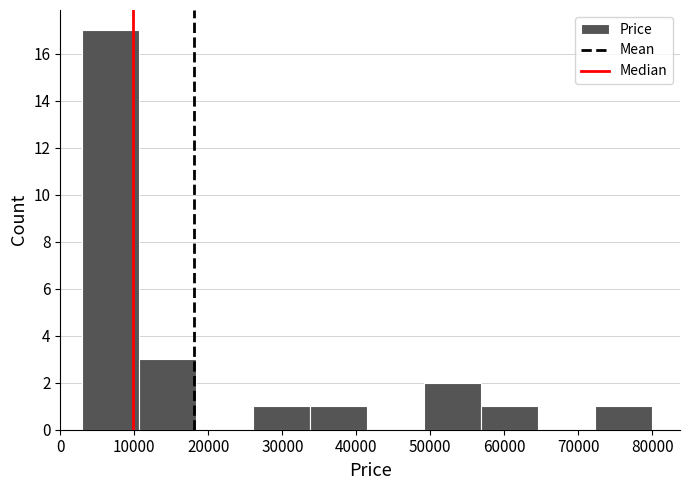

Over which range of the x-axis is the bar tallest?

3000 to 11000